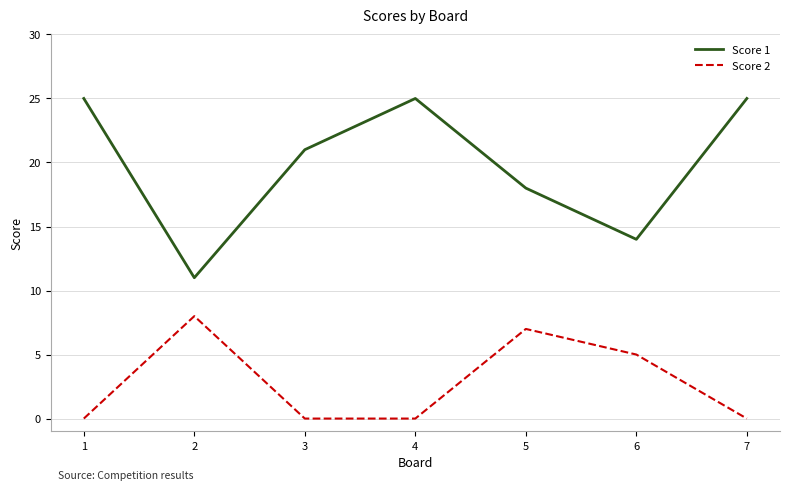

What is the spread (max minus min) of values at 4?

25